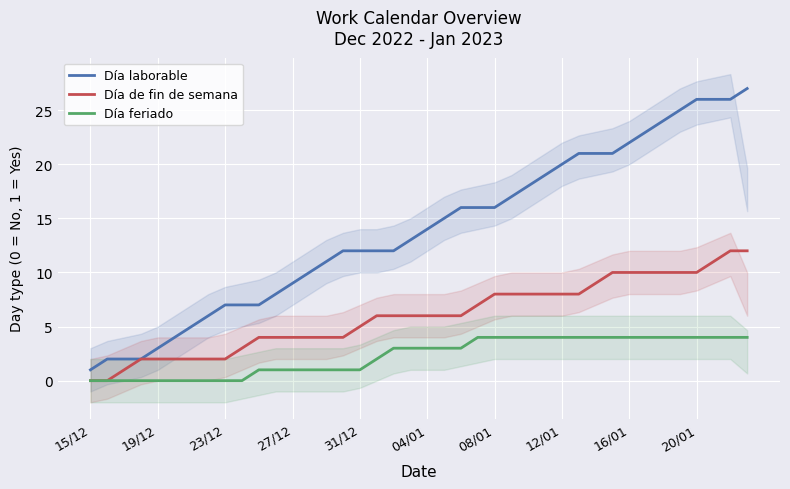

What is the value of the Día feriado point at the 24th from the left?

4